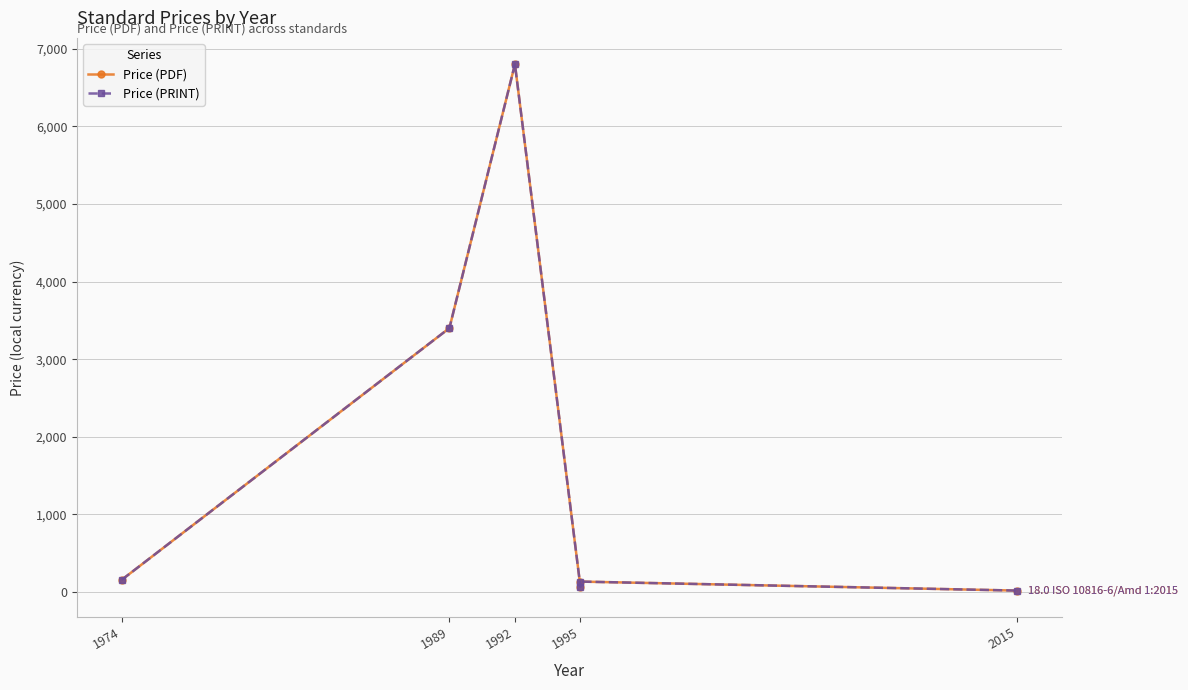

Which category has the lowest value across all series?

2015